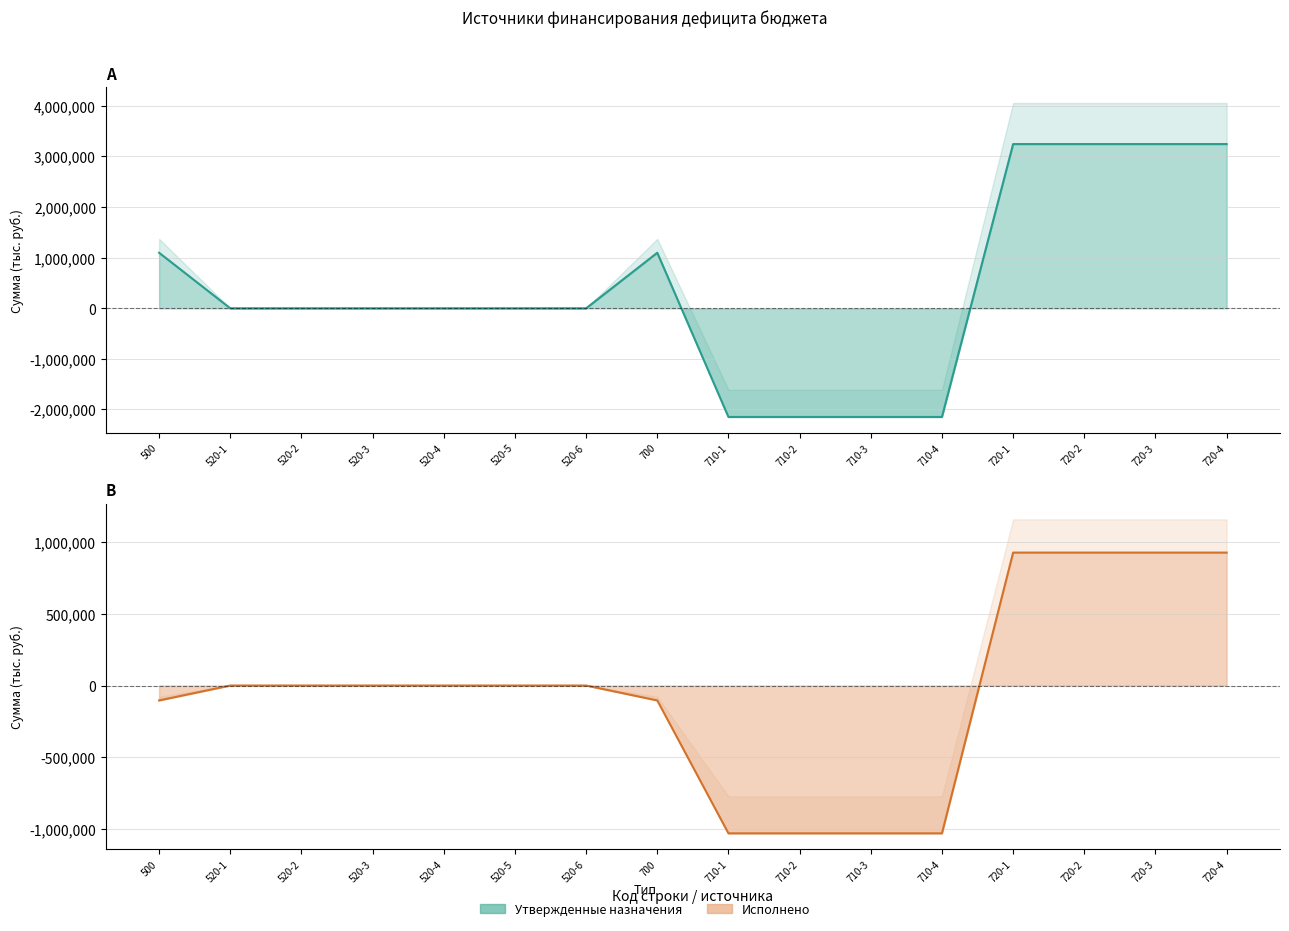

Where does the Исполнено центр series first go above 0?

720-1